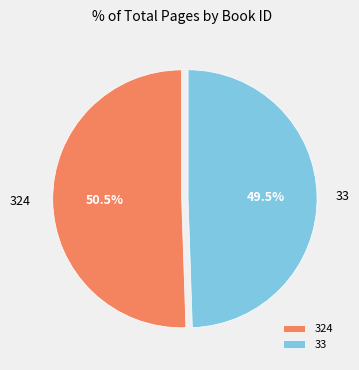

Which slice is the smallest?

33